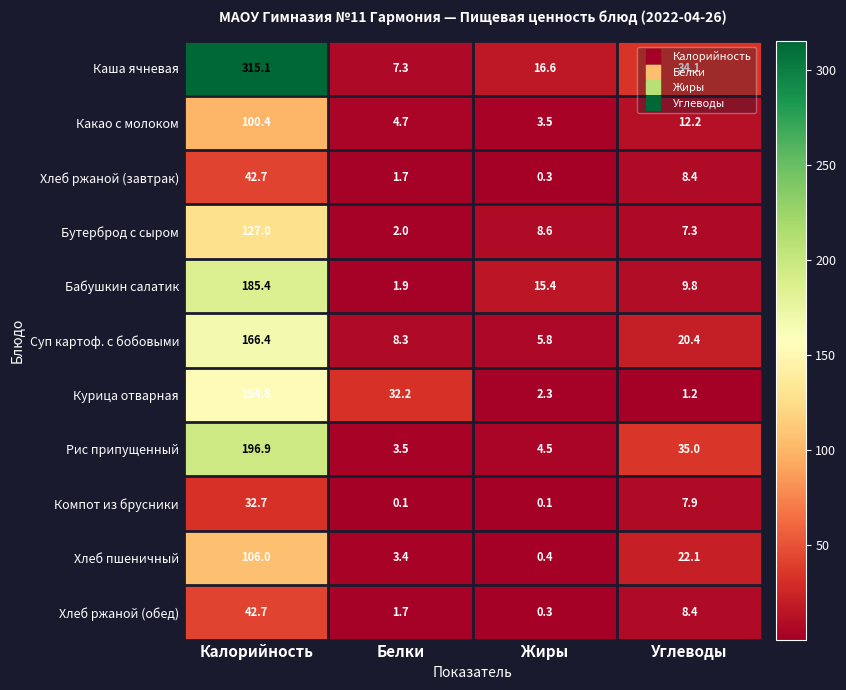

What is the highest value of the Какао с молоком series?

100.4